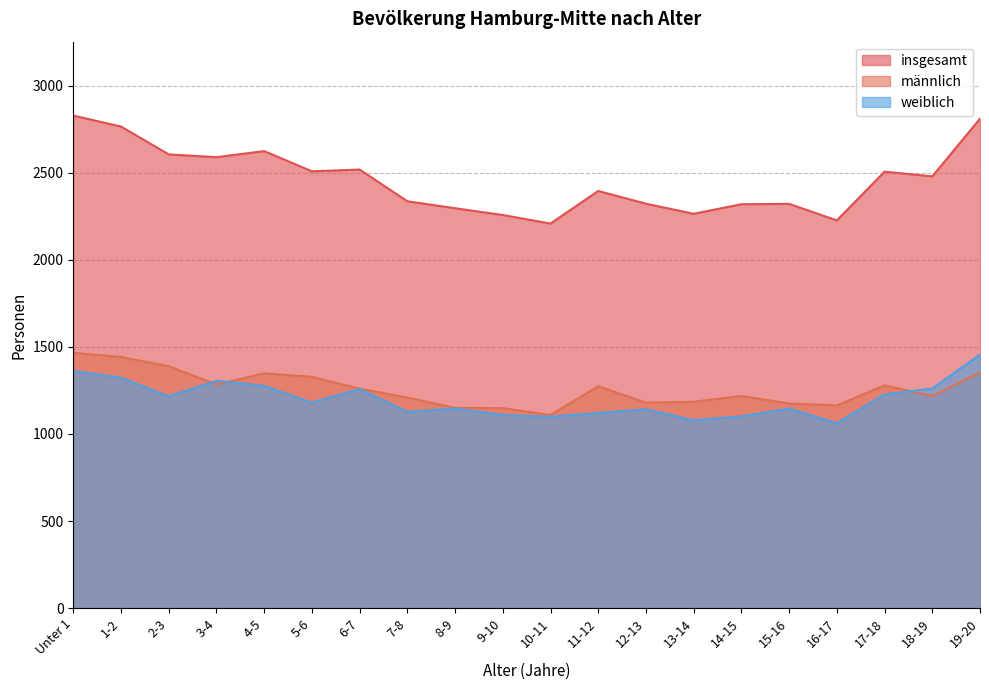

How many data points in weiblich are less than 1180?

10